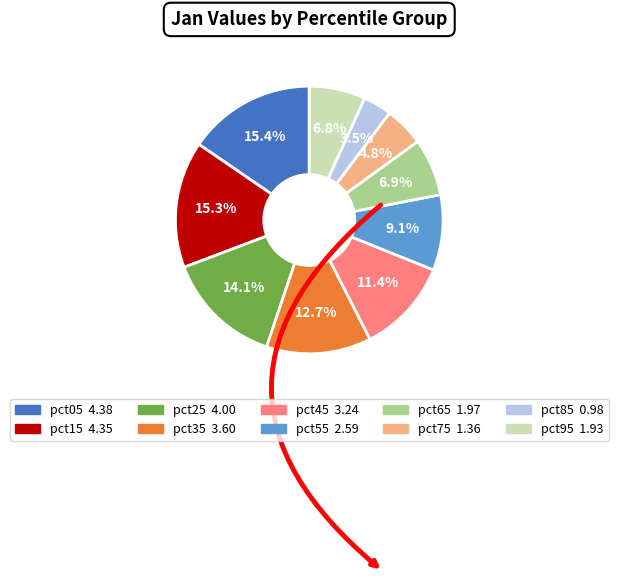

How many segments does this pie chart have?

10